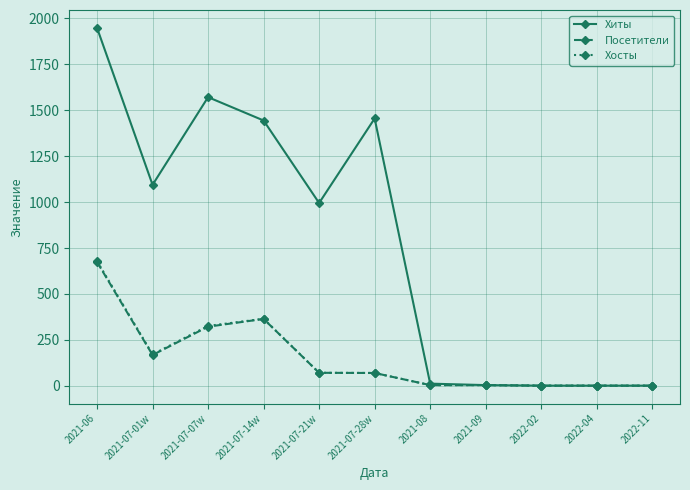

Which category has the highest value in the Хосты series?

2021-06